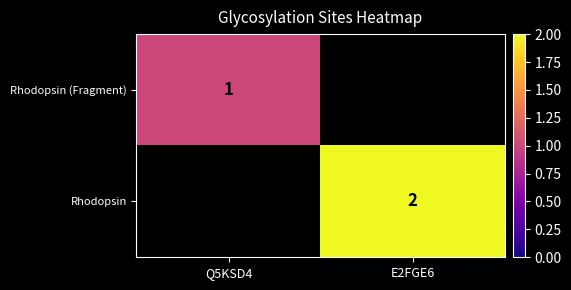

True or false: Rhodopsin has a value of 1 at E2FGE6.

False